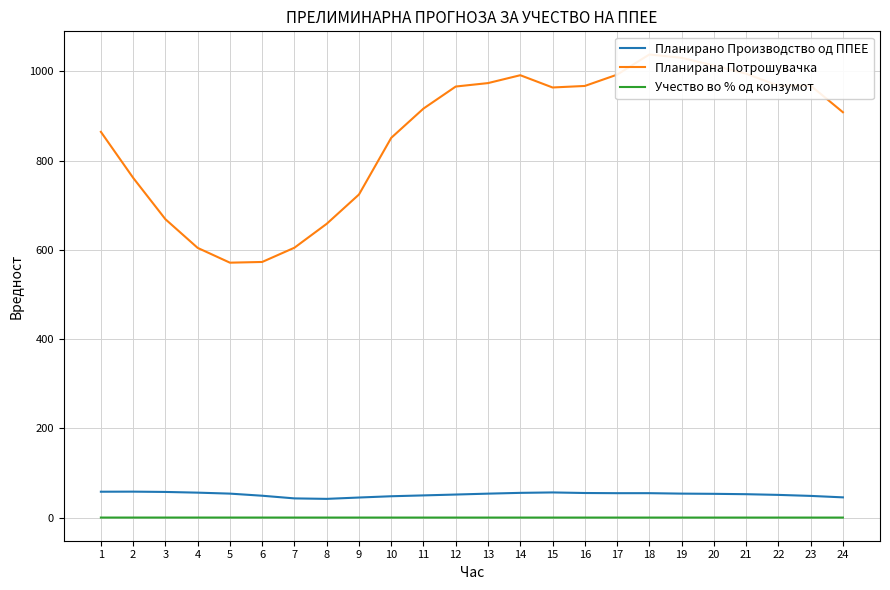

True or false: Планирана Потрошувачка and Учество во % од конзумот cross at least once.

False